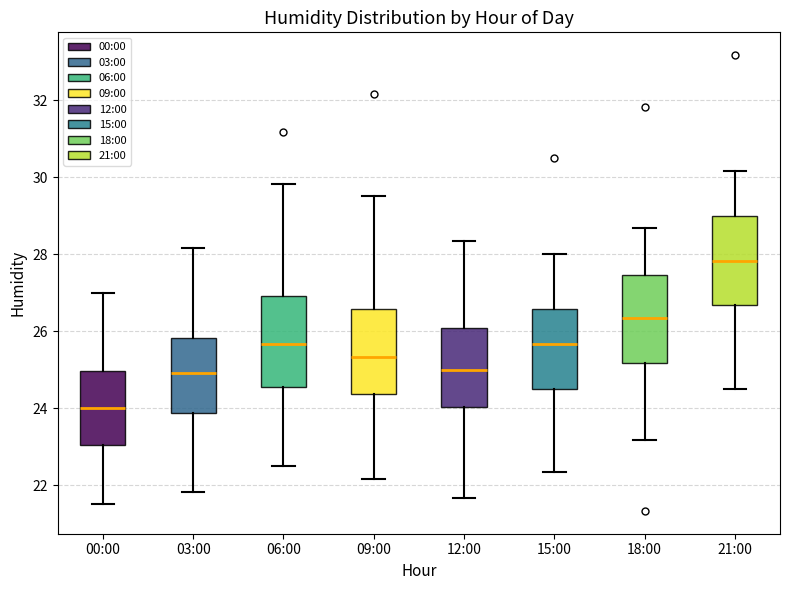

Where does the median line of the box for 03:00 sit on the y-axis? The values are not printed on the chart, so give them approximately, as read against the axis.

25.0